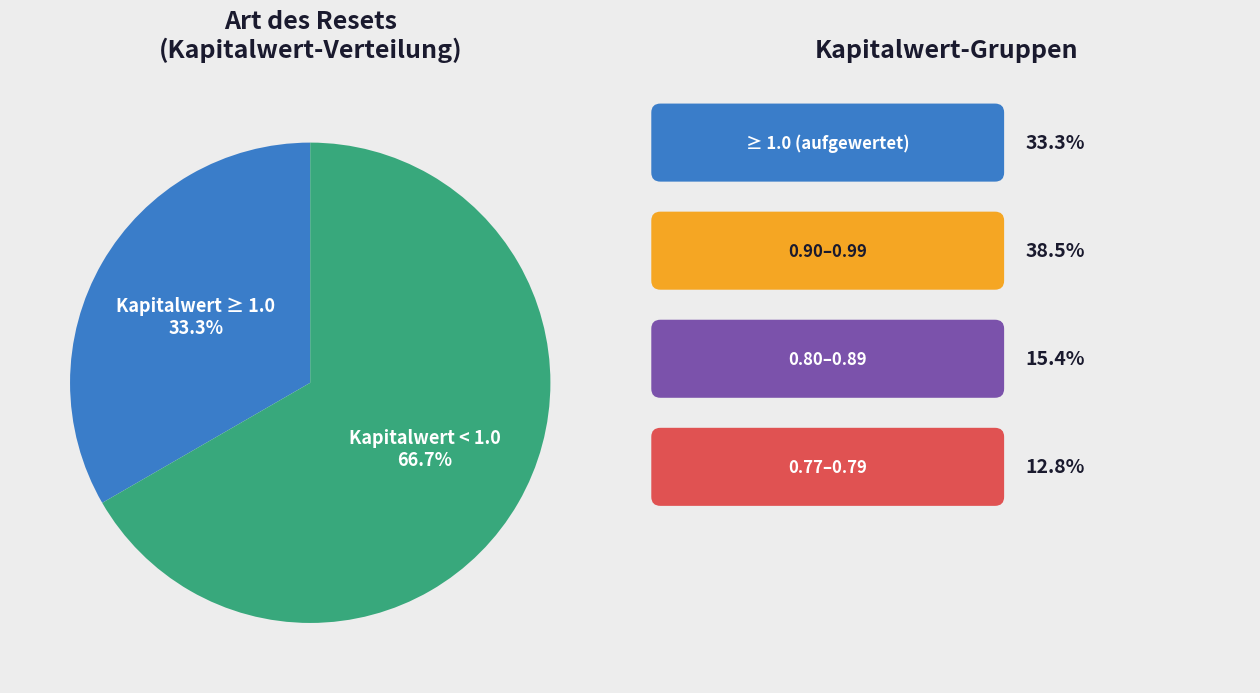

What percentage do Kapitalwert < 1.0 and Kapitalwert ≥ 1.0 together represent?

100.0%